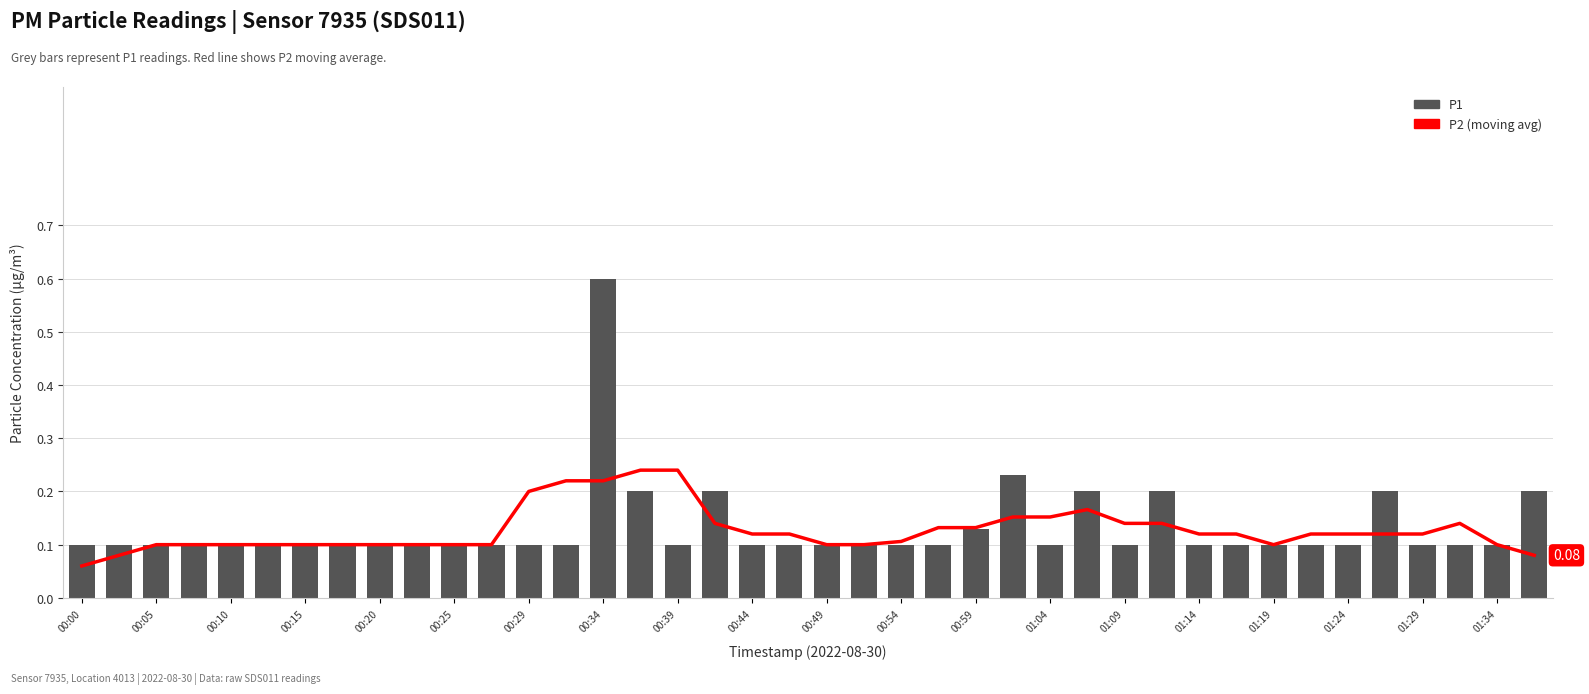

What is the value of the P1 bar at the 30th from the left?

0.2